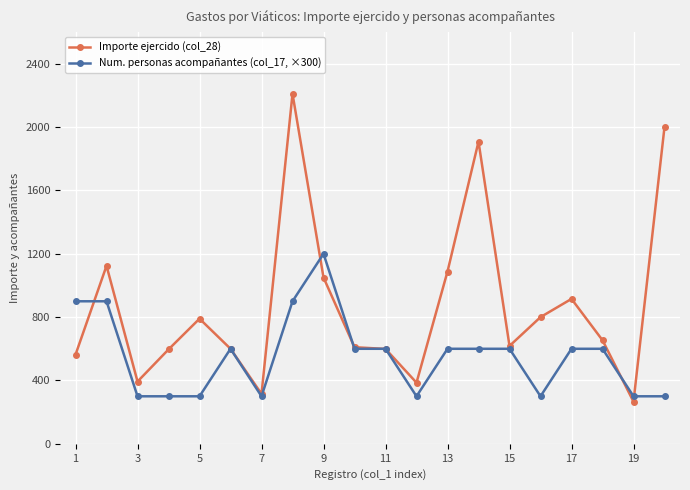

What is the highest value of the Num. personas acompañantes (col_17, ×300) series?

1200.0